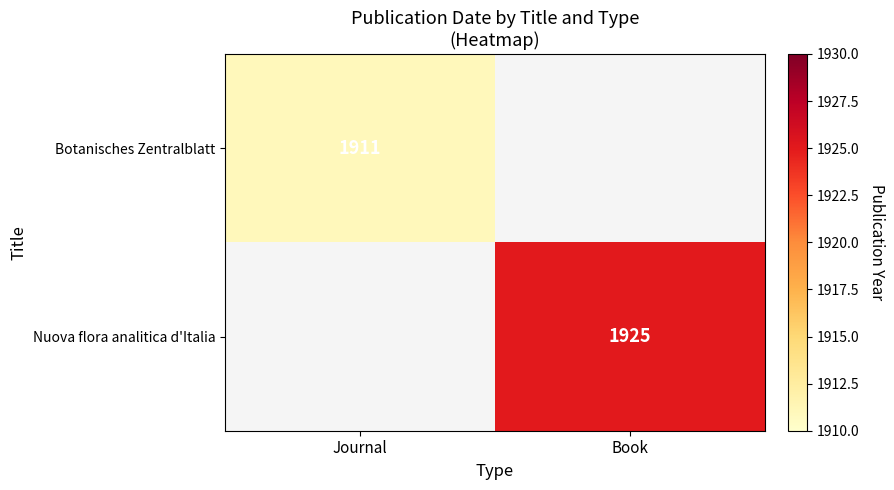

The value of Botanisches Zentralblatt at Journal is 1911. True or false?

True